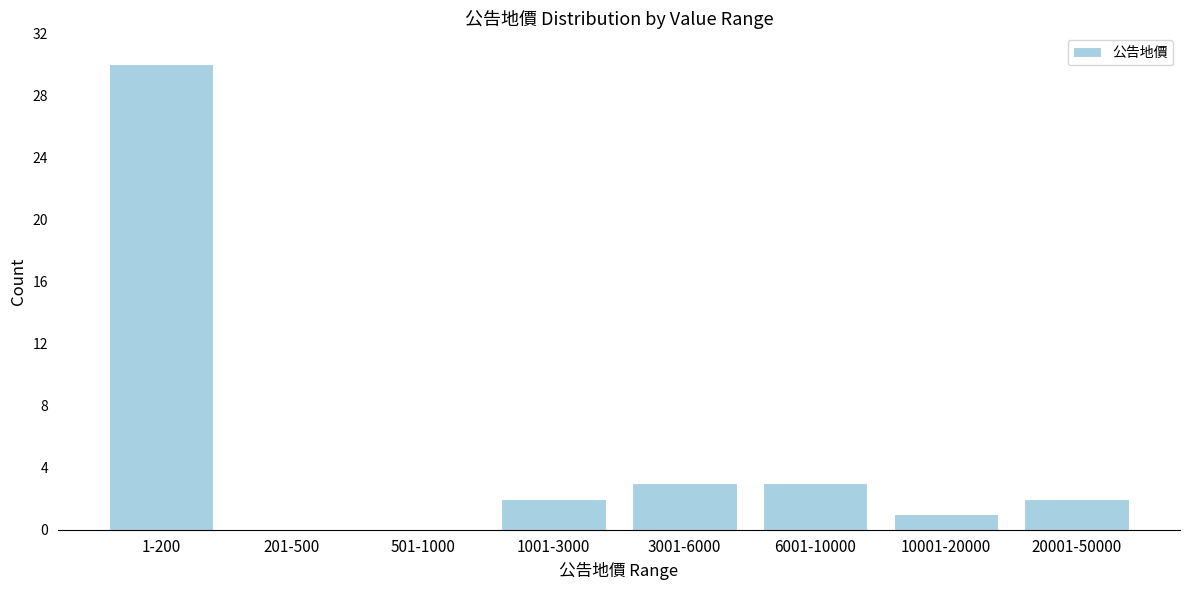

Reading left to right, what are all the values shown in this chart?

1-200=30	201-500=0	501-1000=0	1001-3000=2	3001-6000=3	6001-10000=3	10001-20000=1	20001-50000=2